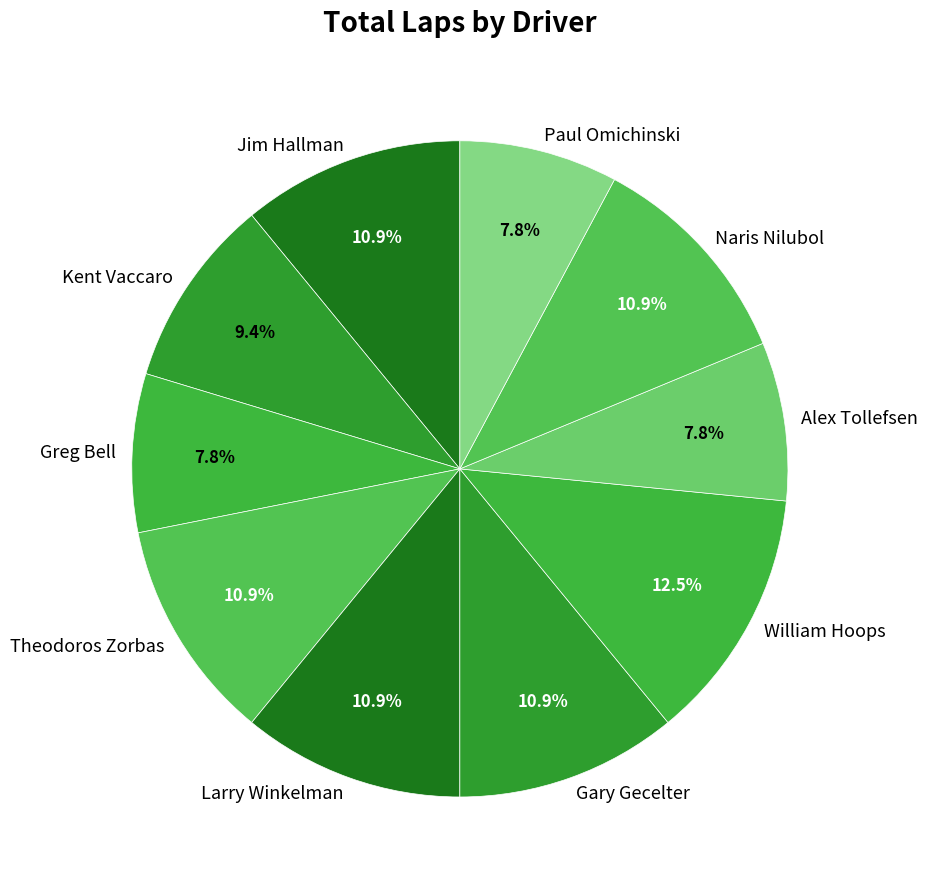

Is there a majority slice in this chart?

No